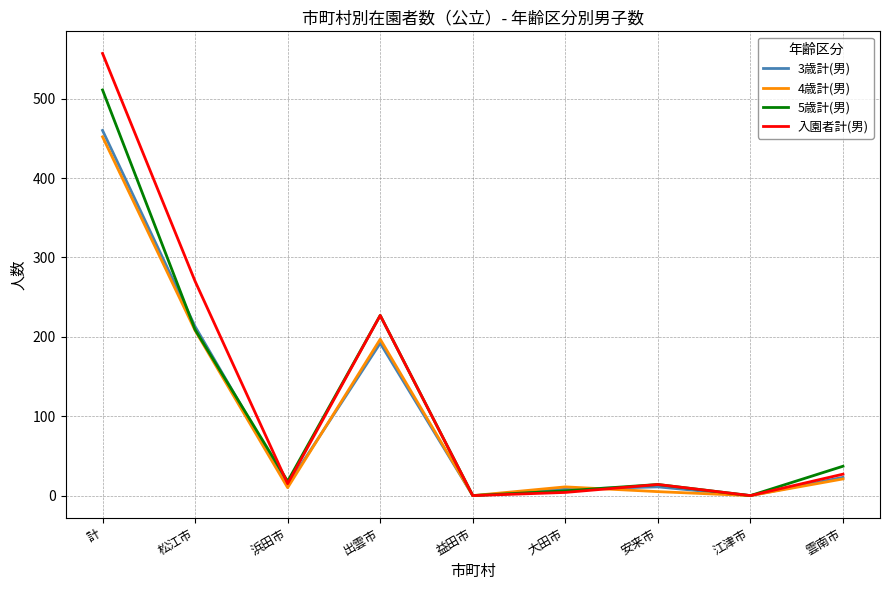

At which category is the sum across all series the highest?

計